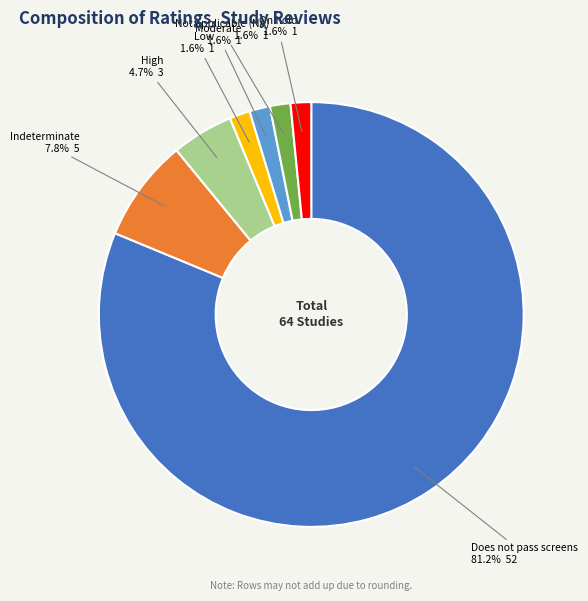

Does any single category account for the majority?

Yes